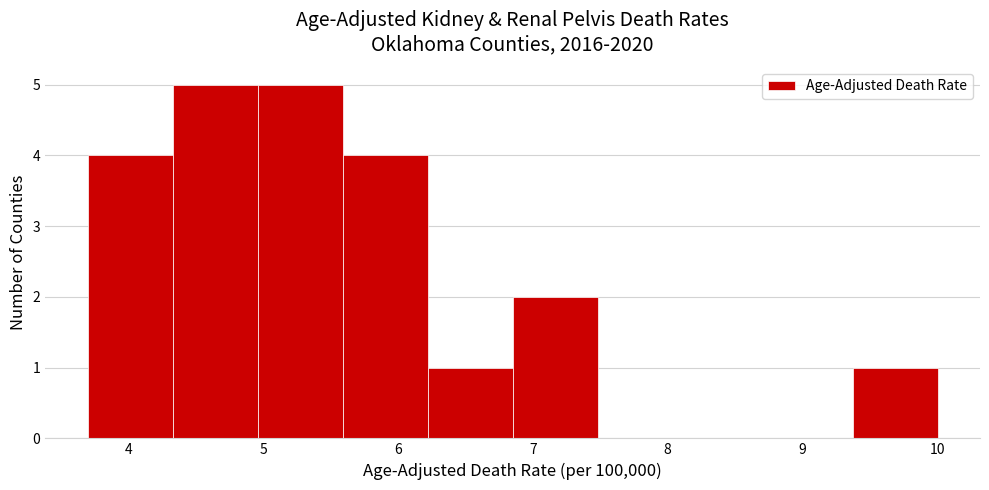

Reading left to right, list every bar in this chart as the range it spans on the x-axis followed by its height. Neither the bar edges nor the heights are printed on the chart, so give them approximately, as read against the axes.

3.70 to 4.33: 4
4.33 to 4.96: 5
4.96 to 5.59: 5
5.59 to 6.22: 4
6.22 to 6.85: 1
6.85 to 7.48: 2
7.48 to 8.11: 0
8.11 to 8.74: 0
8.74 to 9.37: 0
9.37 to 10.00: 1